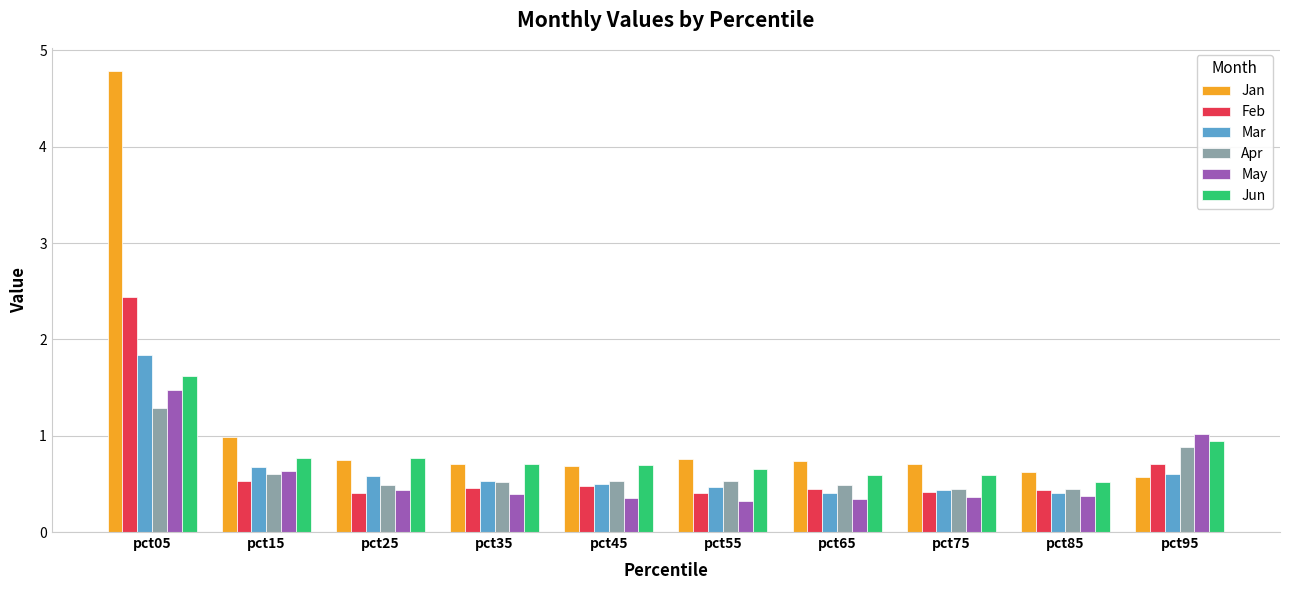

What is the difference between the second highest and second lowest values in the Feb series?

0.3